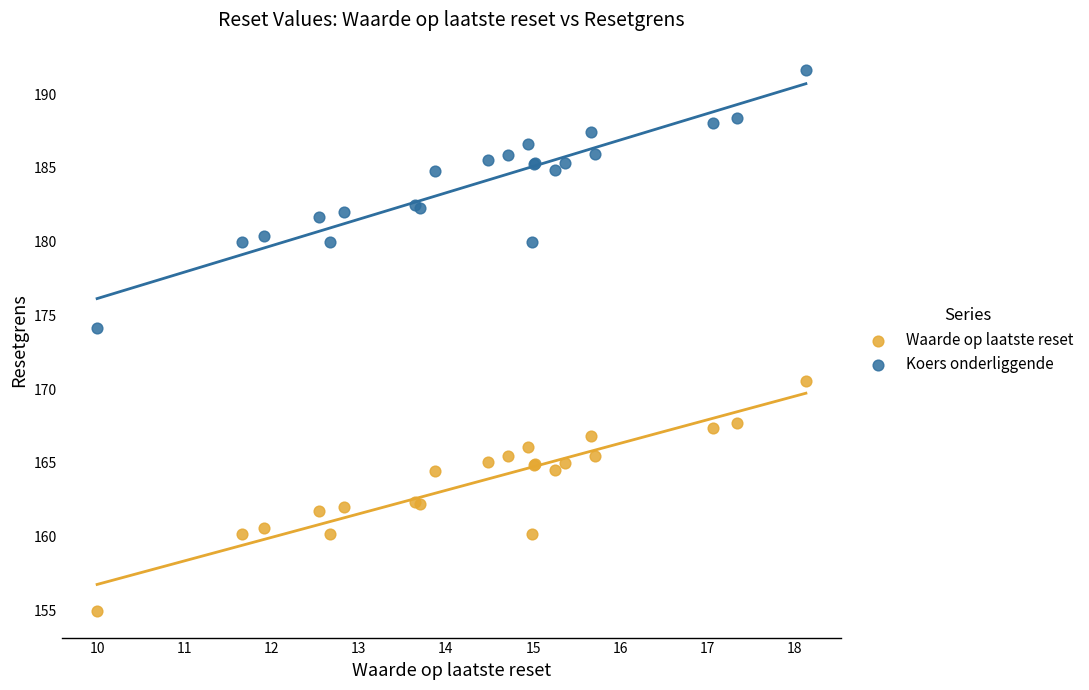

Which series has the largest Y range (max minus min)?

Koers onderliggende